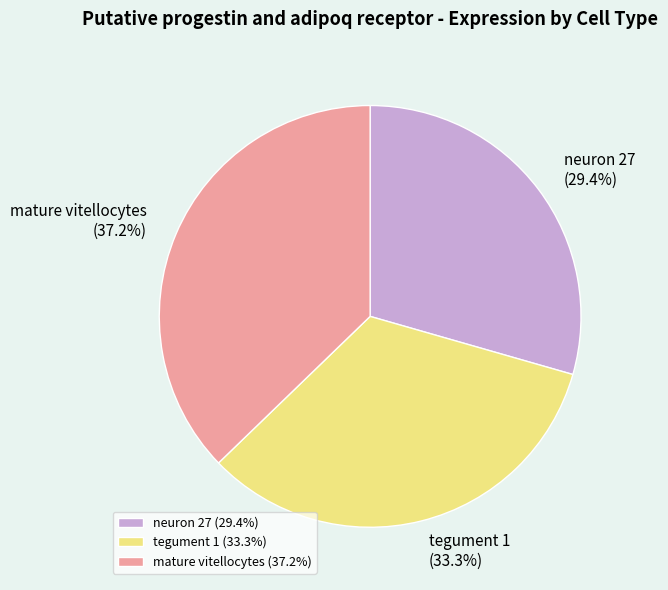

What percentage do neuron 27 and mature vitellocytes together represent?

66.7%